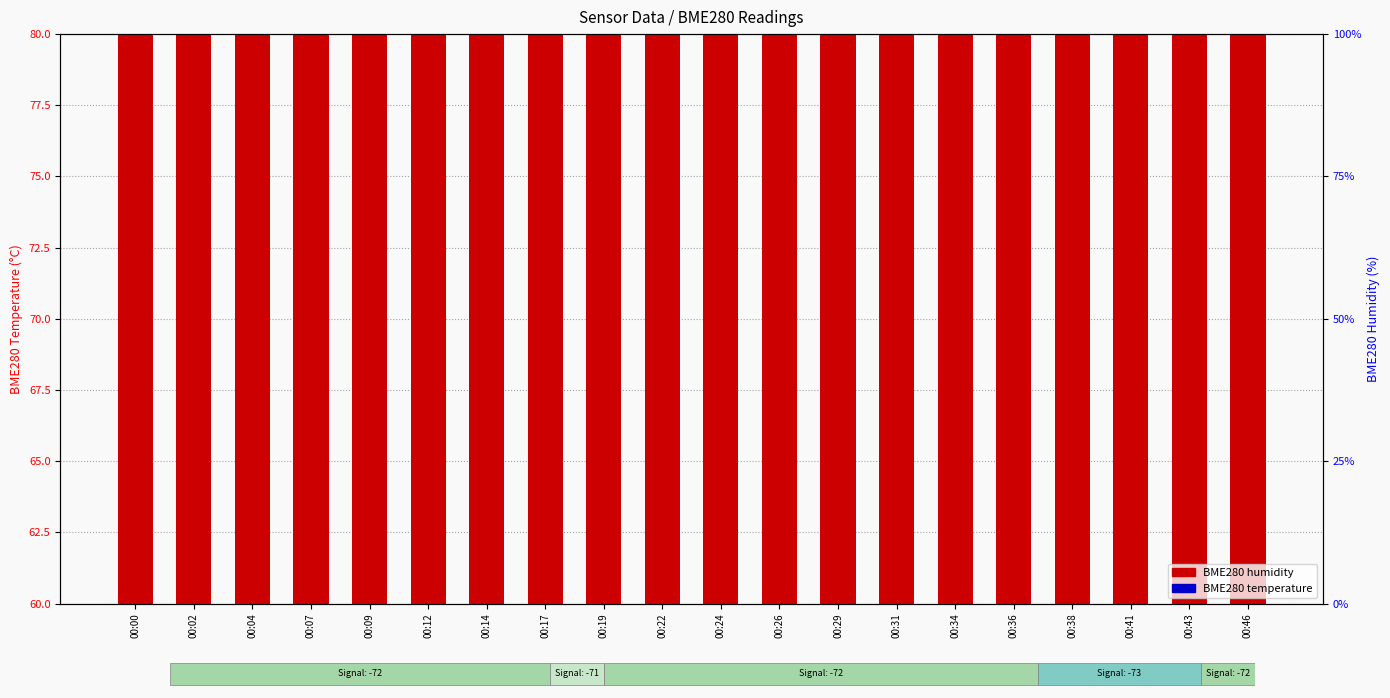

What is the difference between the maximum and minimum values in the BME280 temperature series?

0.2